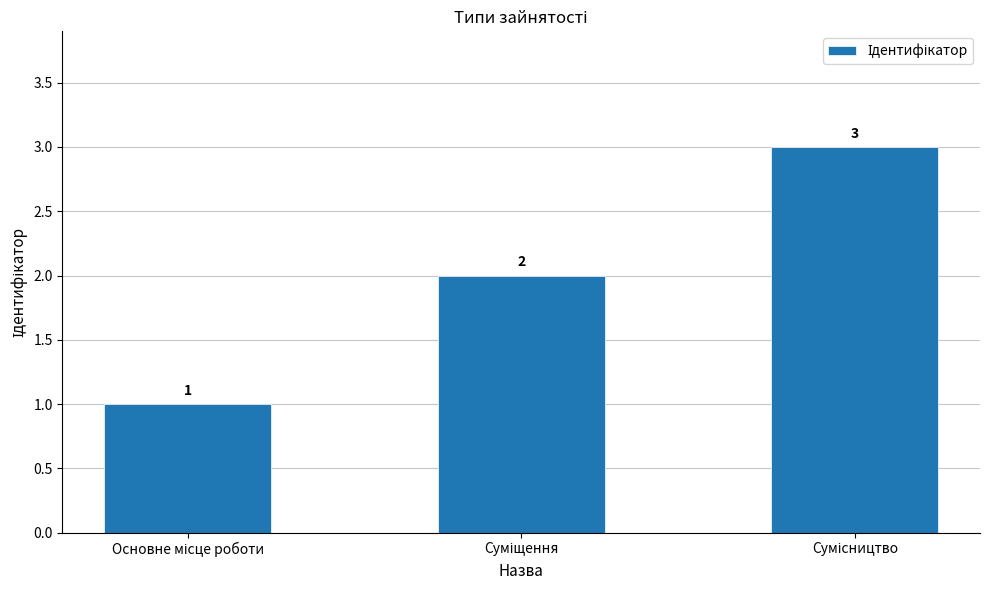

What is the sum of all values?

6